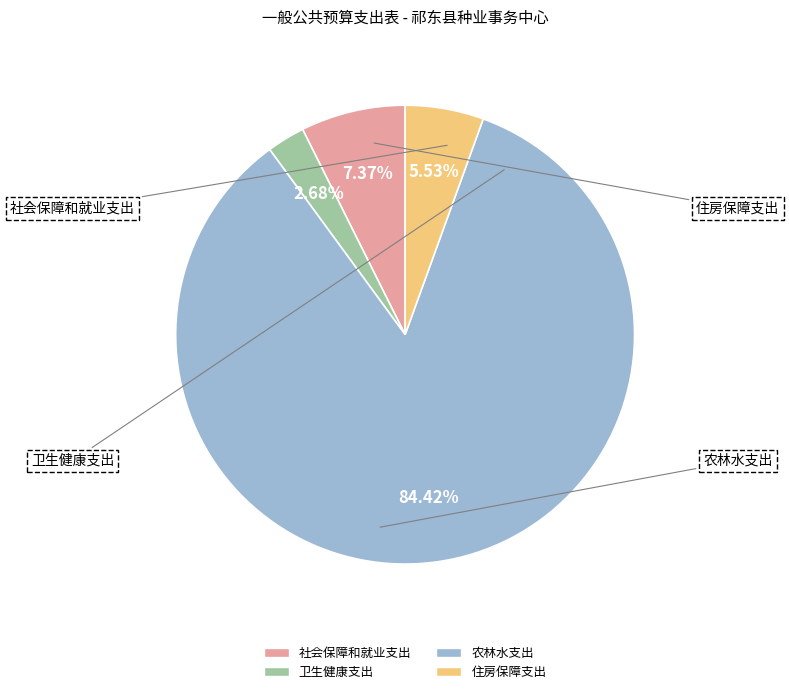

Rank the categories by value from highest to lowest.

农林水支出, 社会保障和就业支出, 住房保障支出, 卫生健康支出